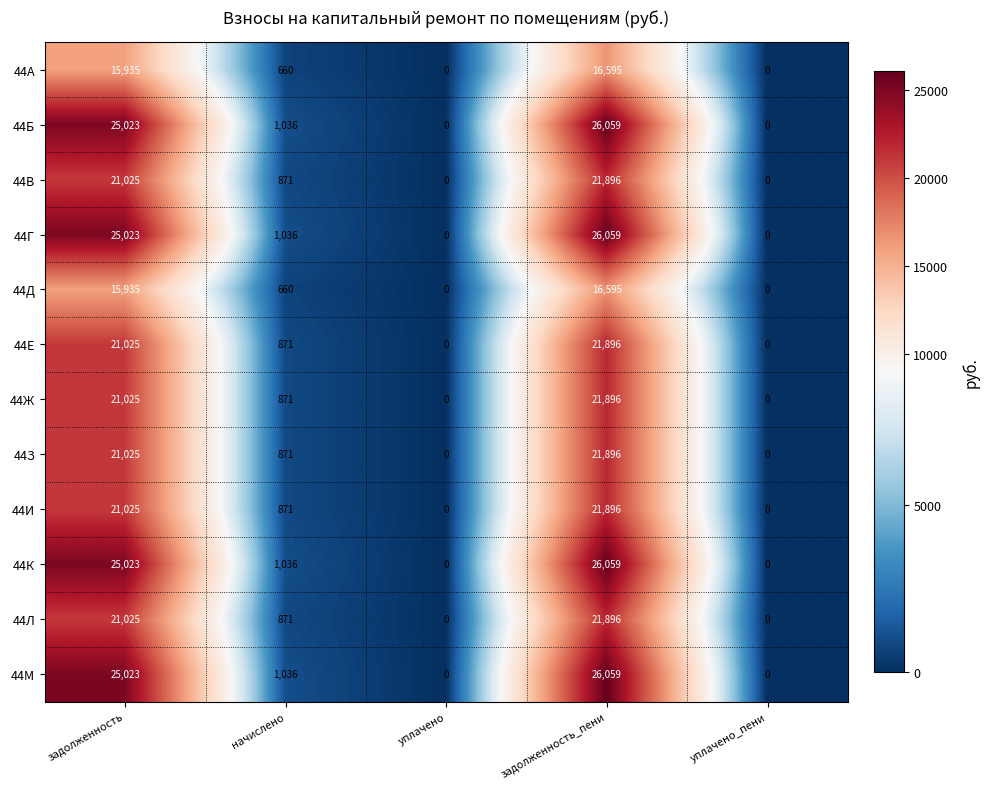

What is the maximum value for 44Б?

26059